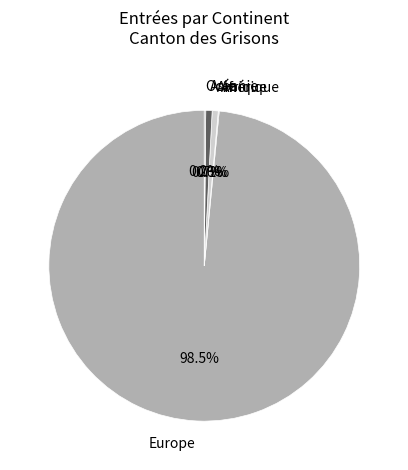

Is it true that Amérique is 11% of the pie?

False